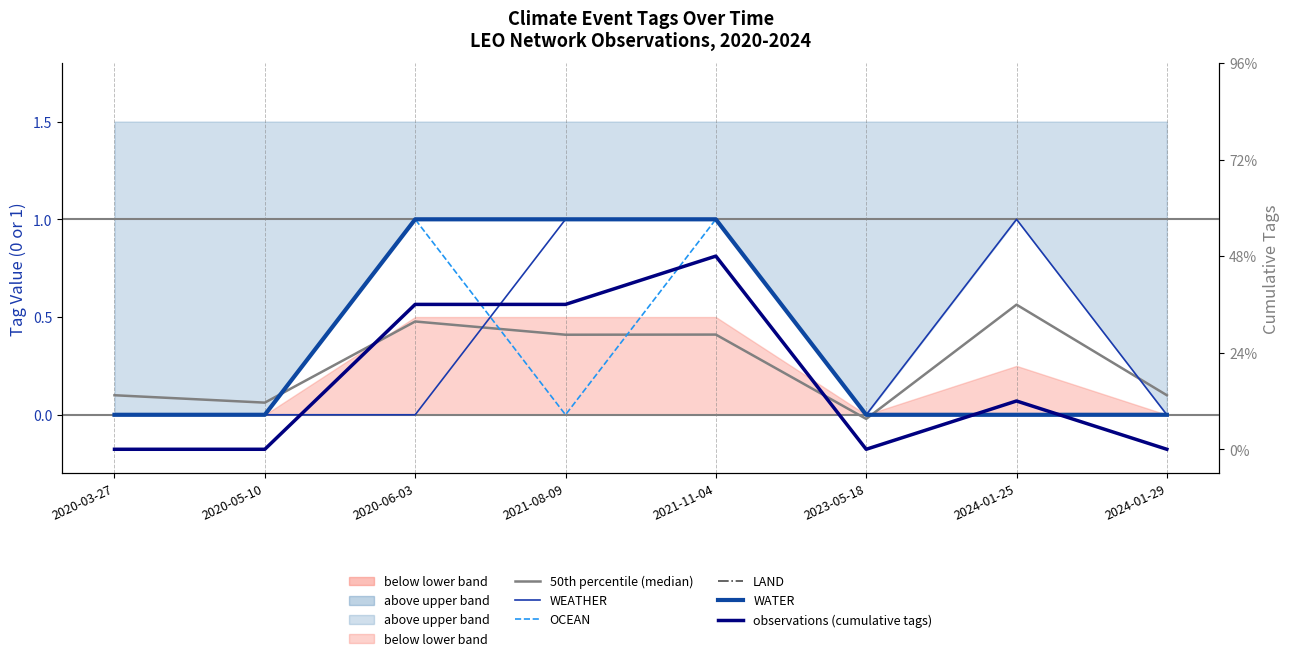

How many positive values does the WATER series have?

3